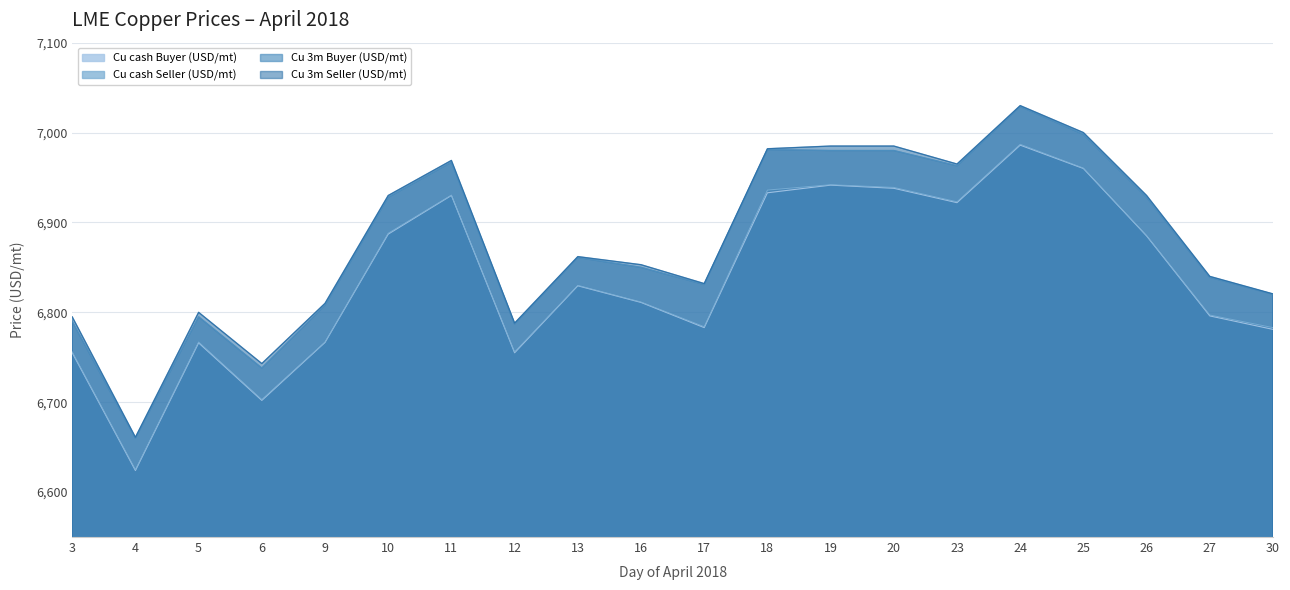

What are all the series names shown in the legend?

Cu cash Buyer (USD/mt), Cu cash Seller (USD/mt), Cu 3m Buyer (USD/mt), Cu 3m Seller (USD/mt)